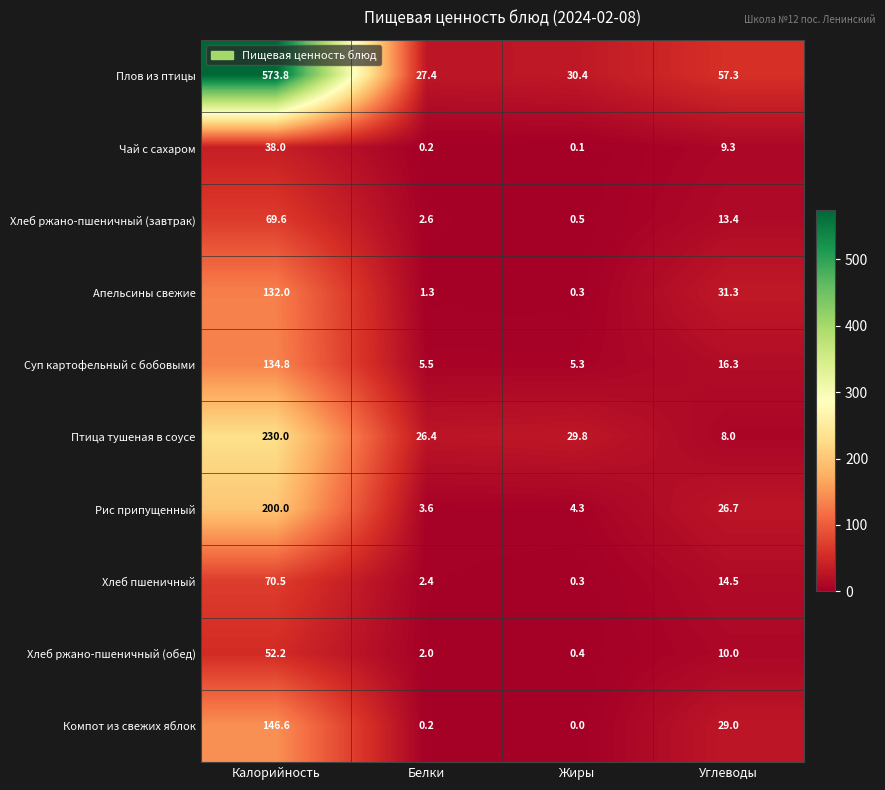

List the labels in order of Чай с сахаром value, smallest first.

Жиры, Белки, Углеводы, Калорийность